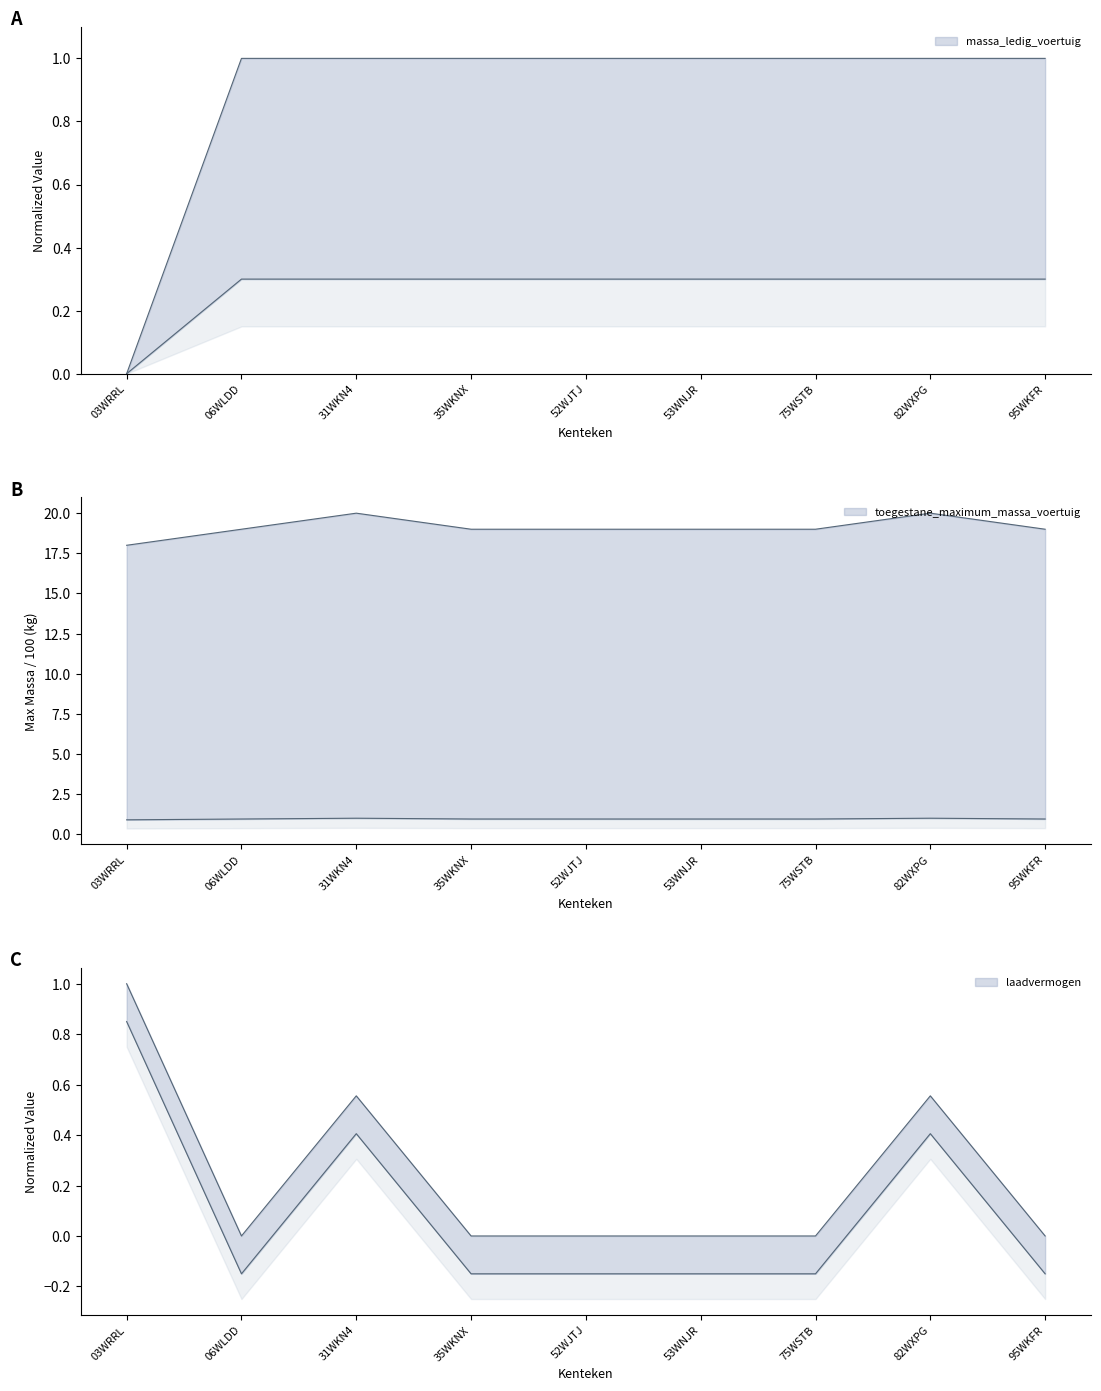

What is the value of the toegestane_maximum_massa_voertuig point at the 9th from the left?

1.0